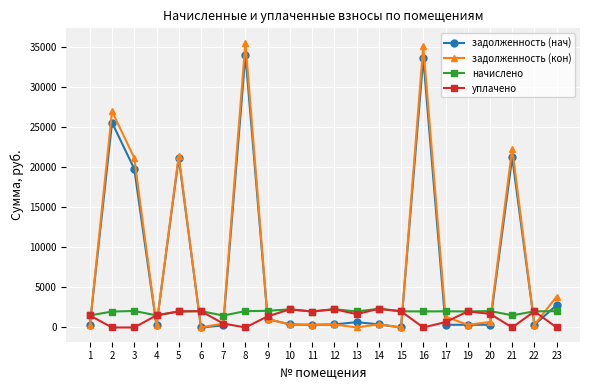

Which series has the widest spread of values?

задолженность (кон)